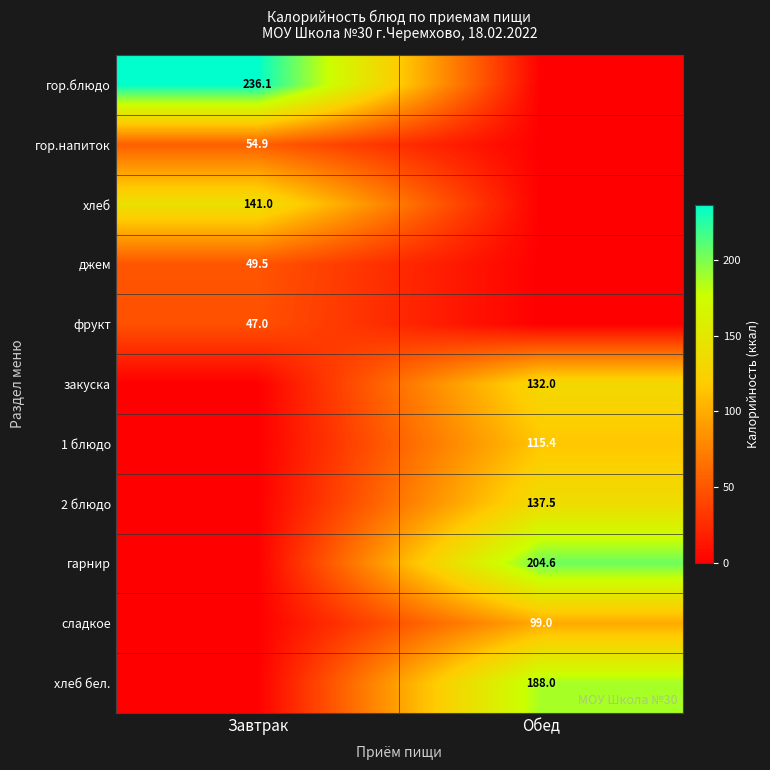

The 1 блюдо series shows 115.4 at Обед. True or false?

True